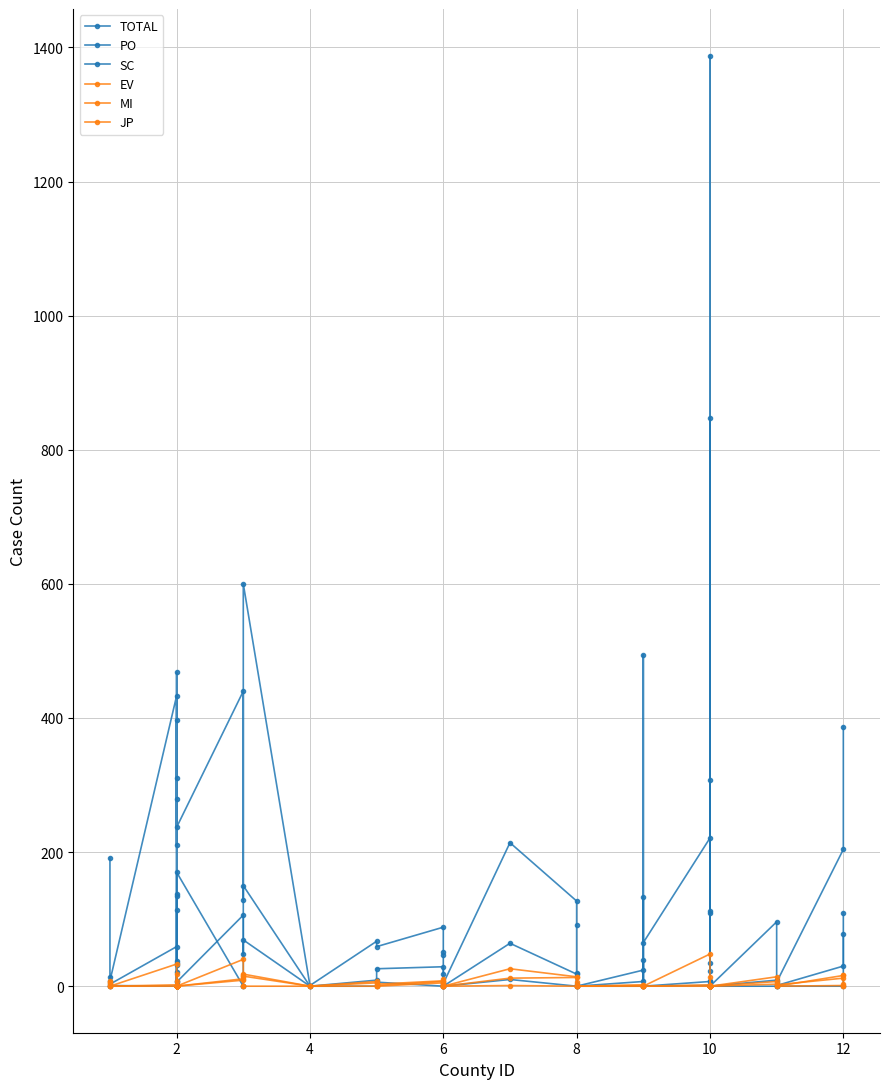

Where is the first local minimum for MI?

2